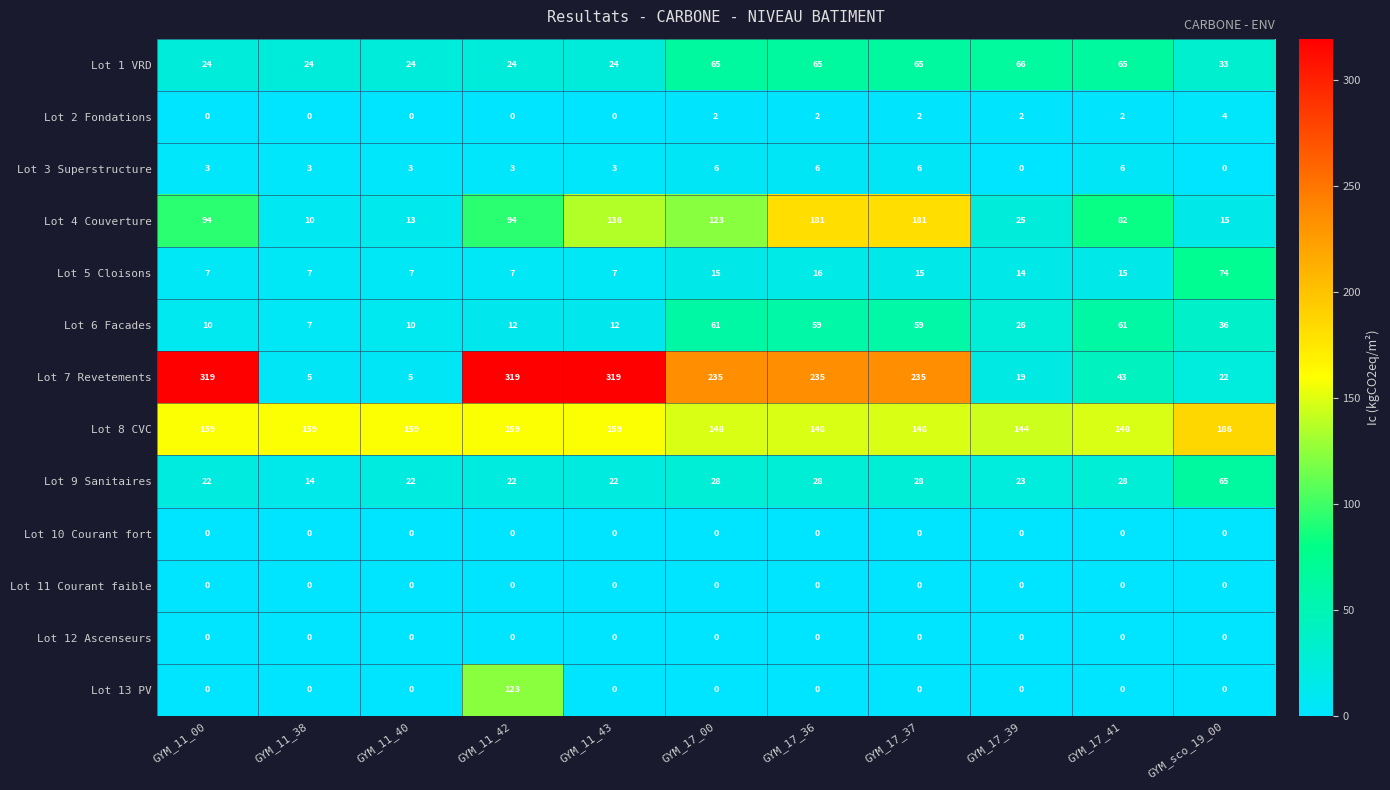

How many data points does each series have?

11